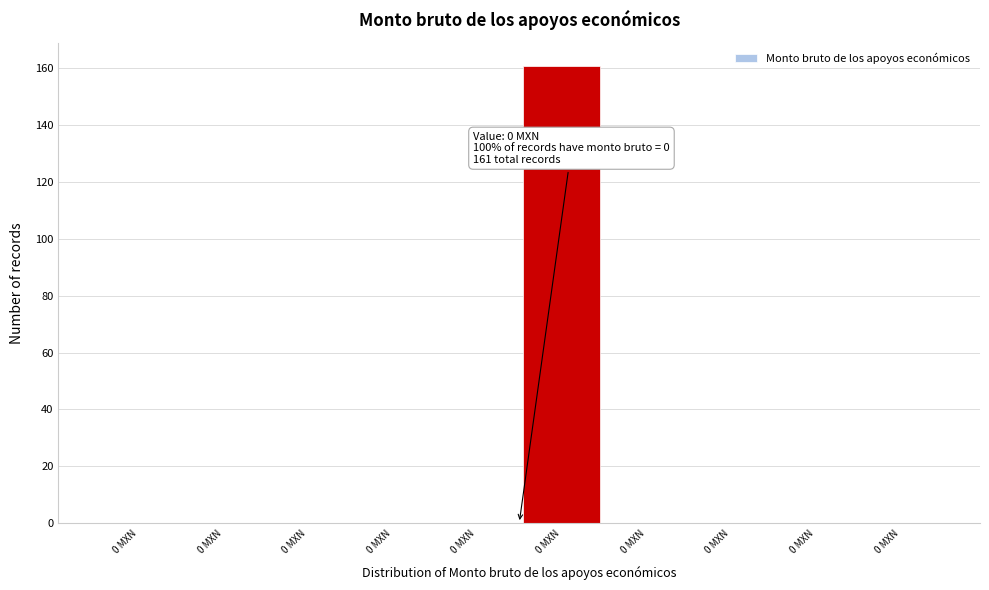

How many distinct data groups are displayed?

1